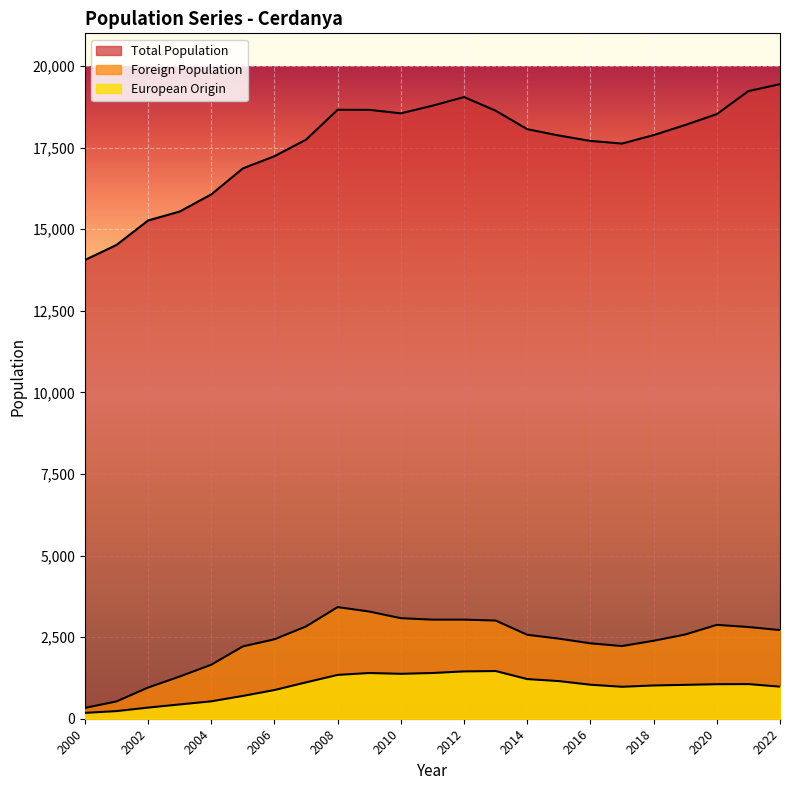

Between 2004 and 2011, which is larger?

2011